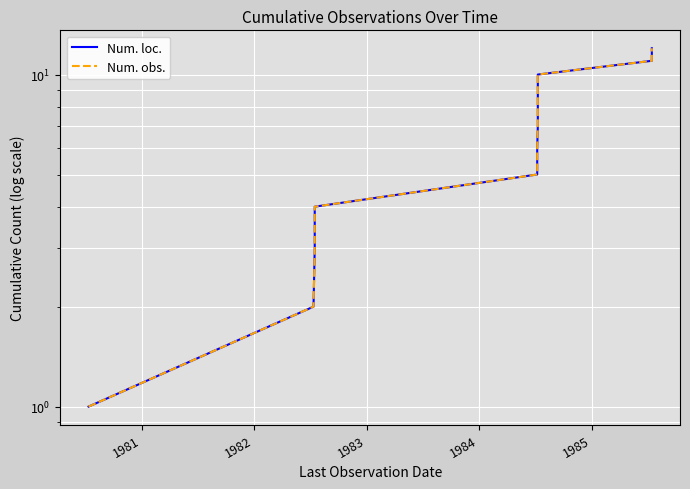

What is the difference between the maximum and minimum values in the Num. loc. series?

11